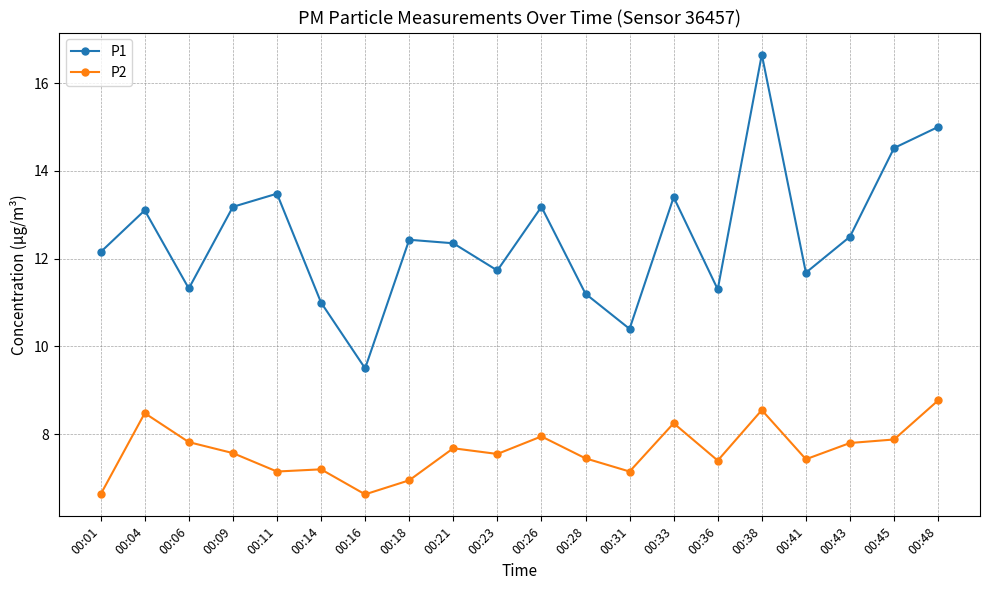

Rank the series by their average value, from lowest to highest.

P2, P1